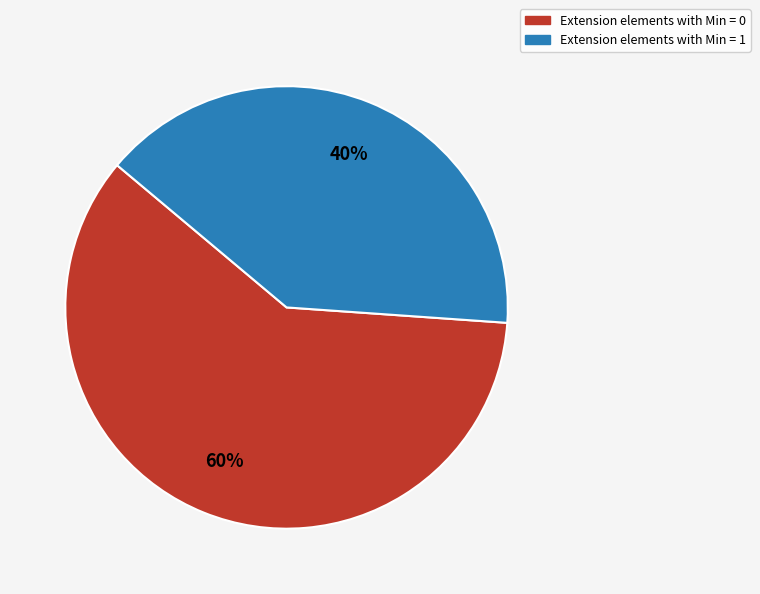

Count the number of slices in the pie.

2